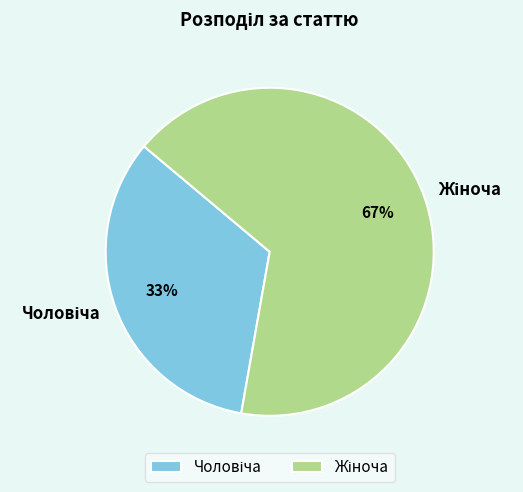

Is there a majority slice in this chart?

Yes